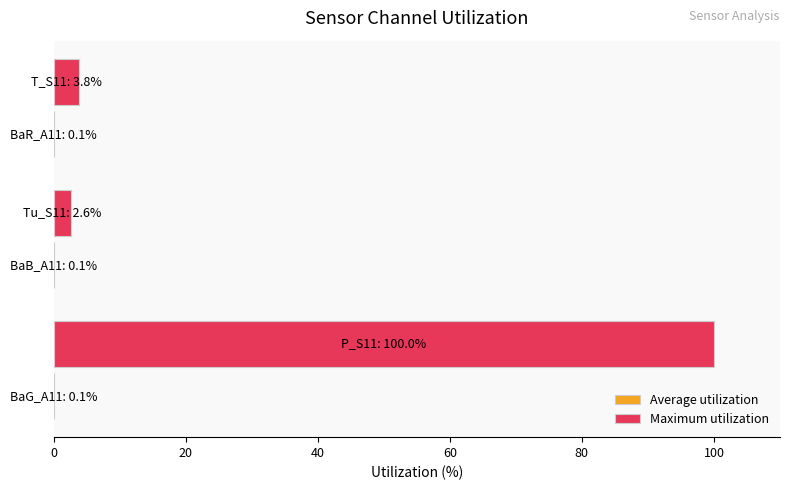

Count the number of categories in the chart.

3